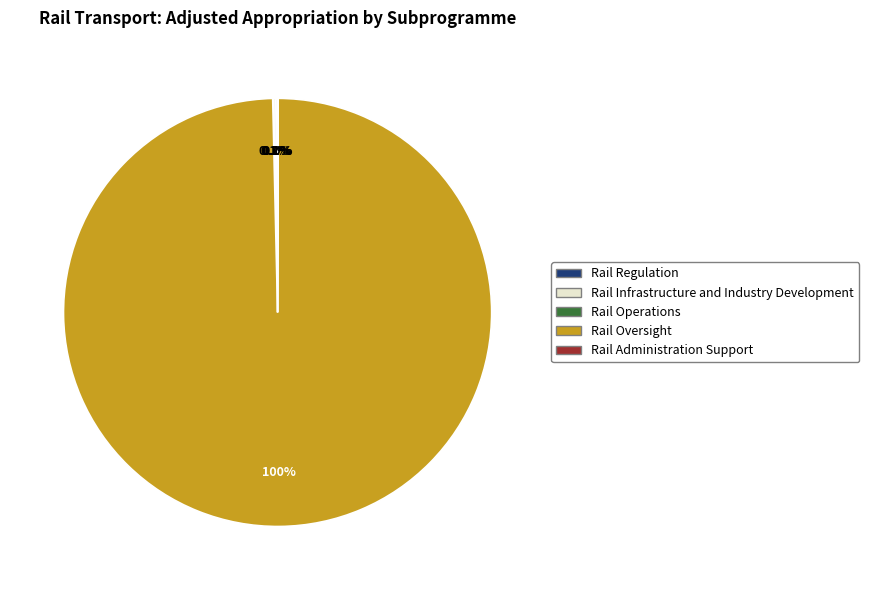

Is there a majority slice in this chart?

Yes